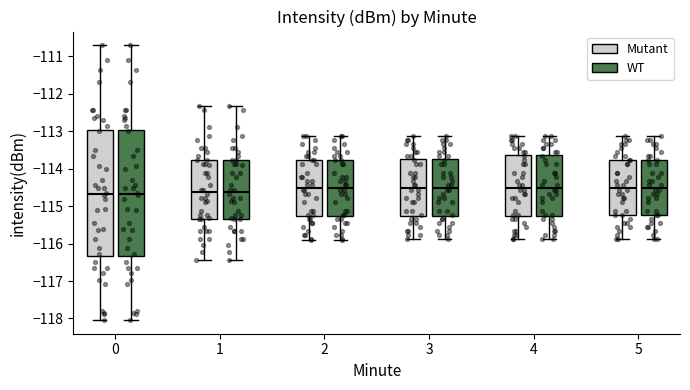

Where is the upper edge of the box for 0 (Mutant) on the y-axis? The values are not printed on the chart, so give them approximately, as read against the axis.

-113.0